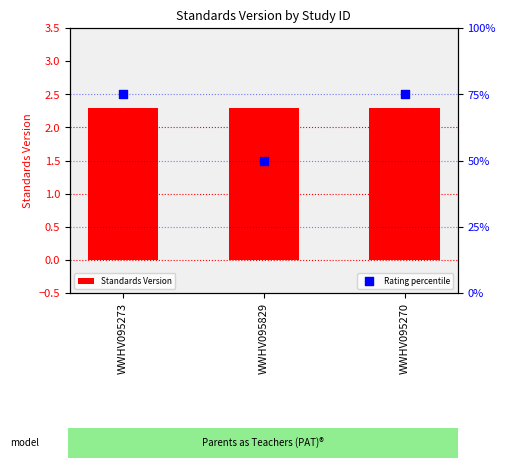

Which series contains the lowest Y value?

Standards Version